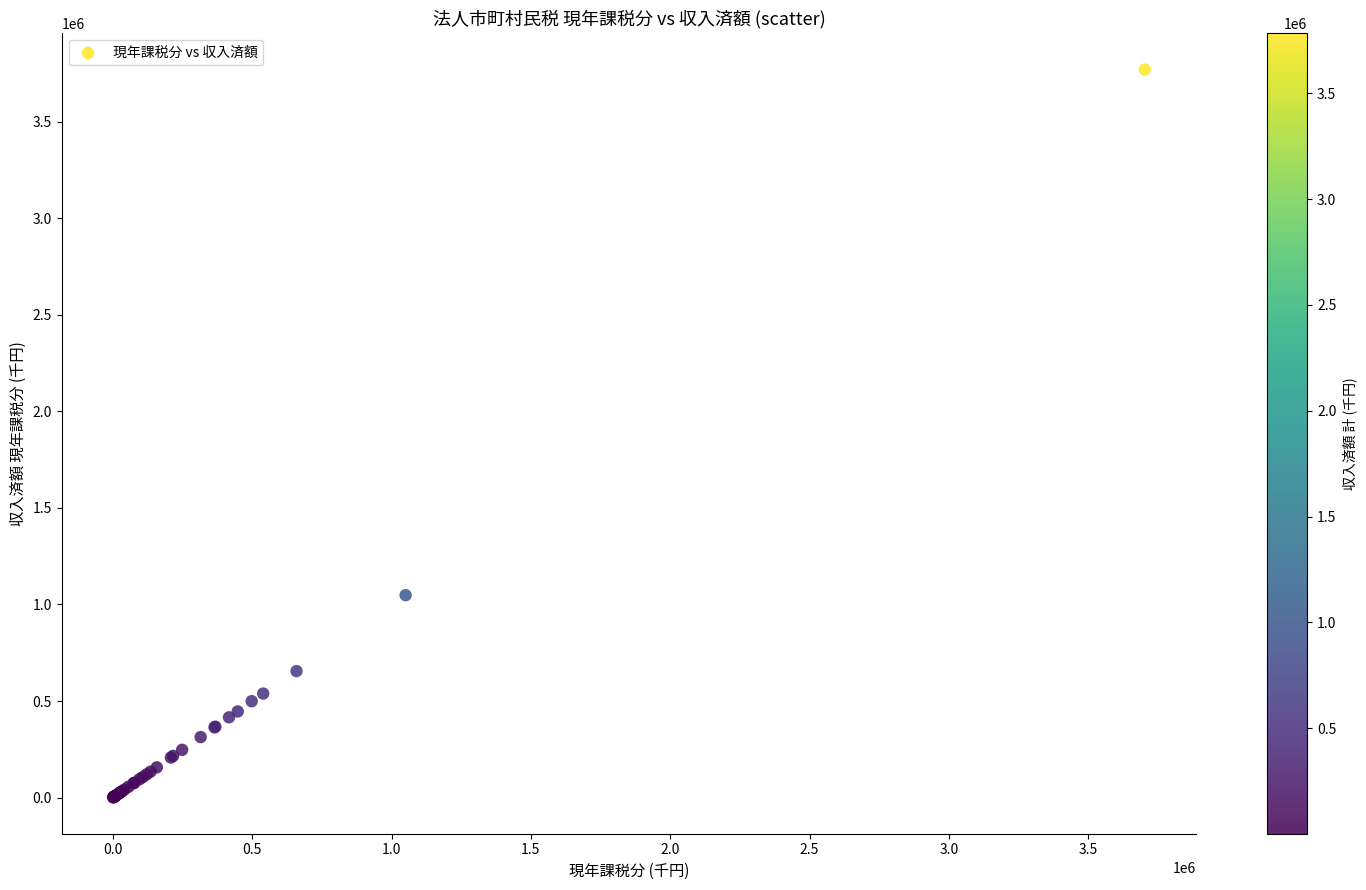

What Y value in the scatter plot is closest to 1885477?

1047983